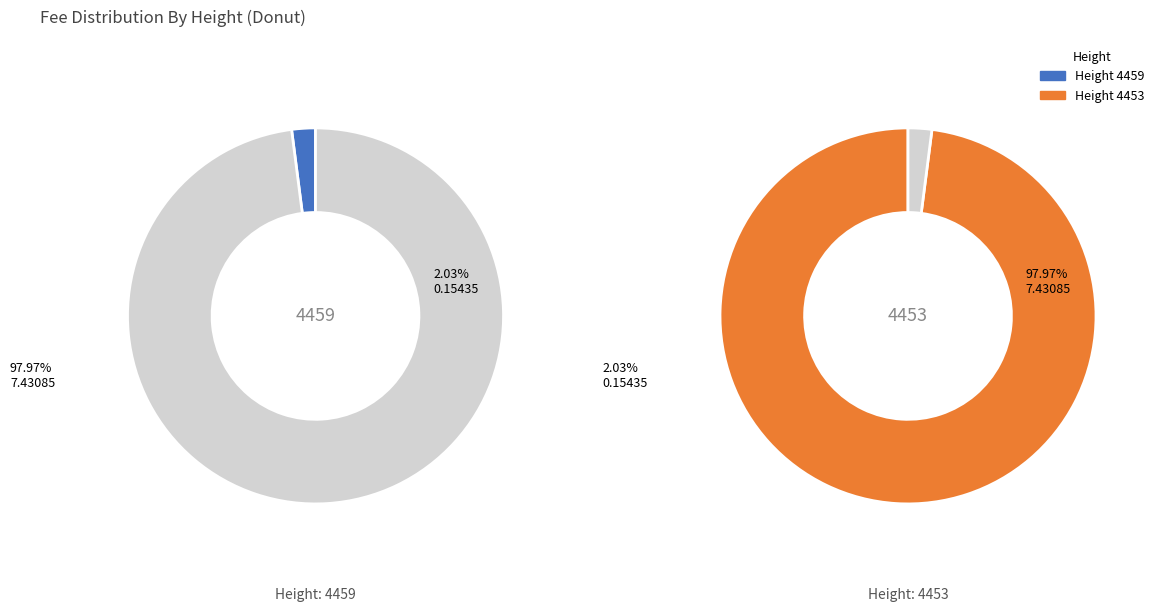

Is it true that 4459 is 1% of the pie?

False